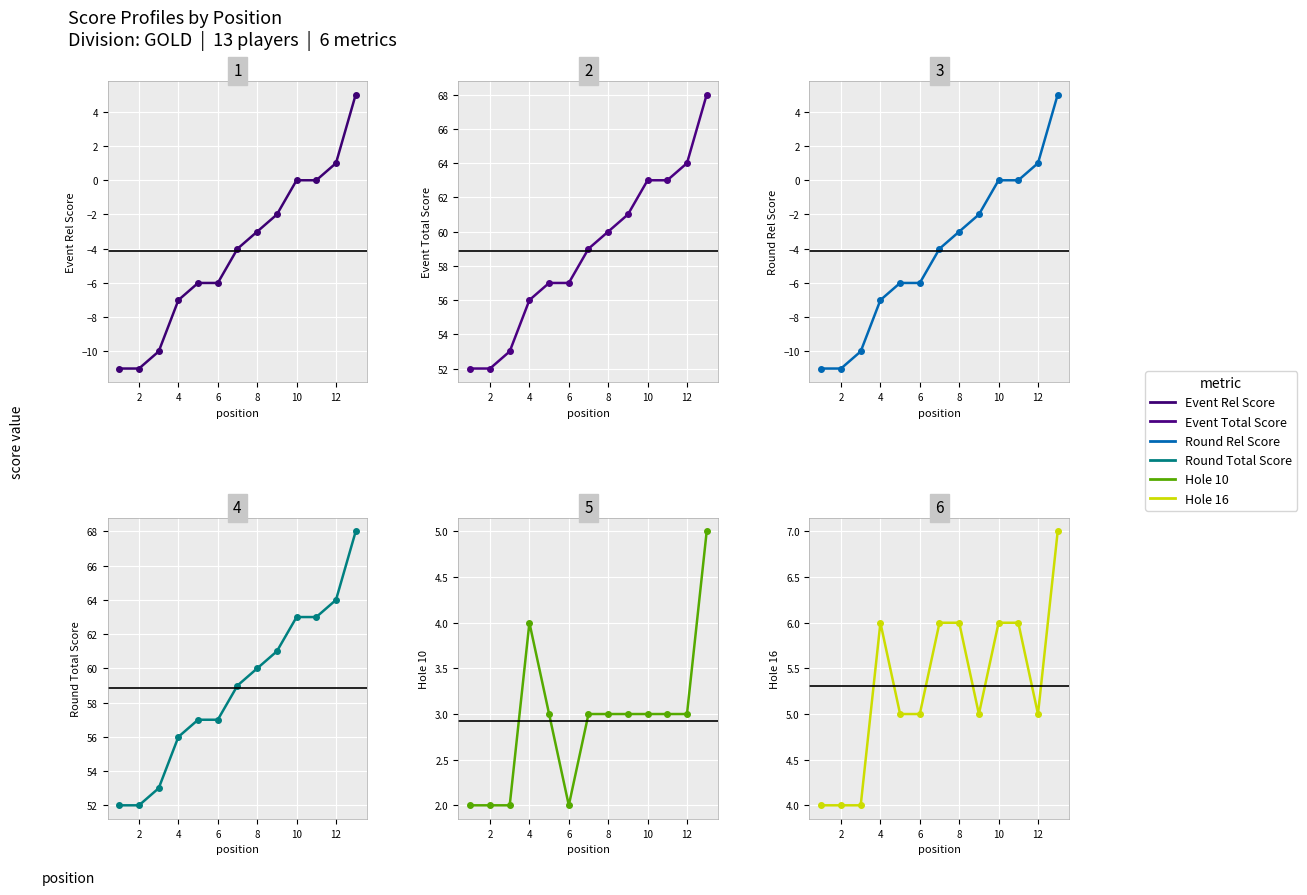

Which has a higher value, 6 or 4?

6